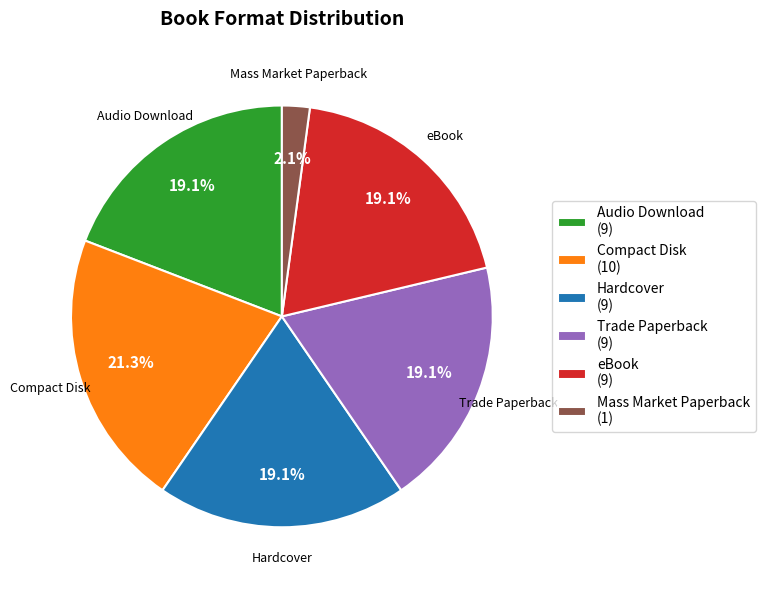

How many segments does this pie chart have?

6